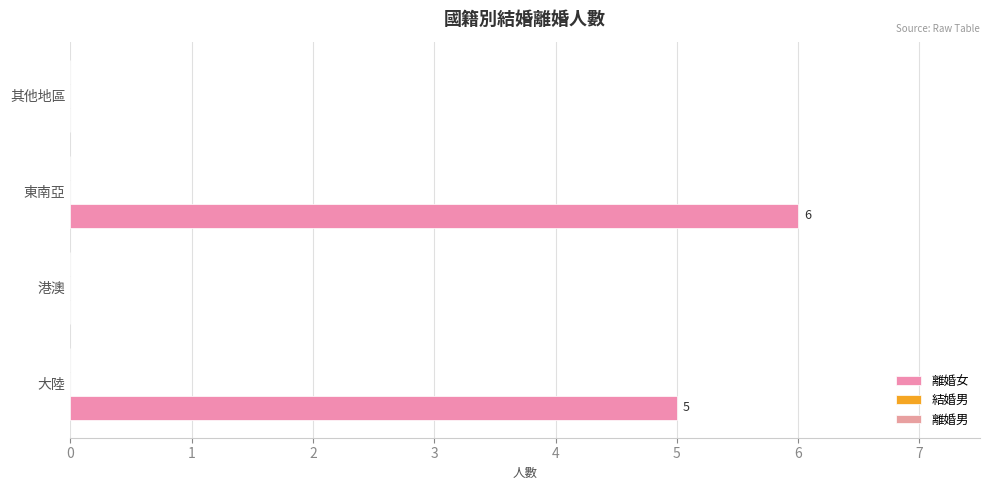

Are the bars horizontal?

Yes